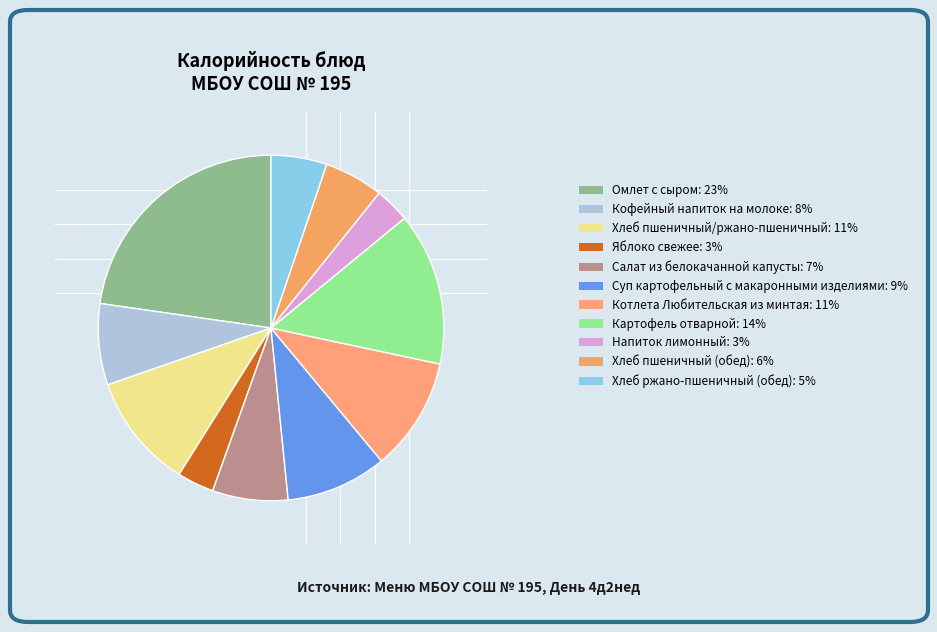

Which has a higher value, Хлеб ржано-пшеничный (обед) or Хлеб пшеничный (обед)?

Хлеб пшеничный (обед)